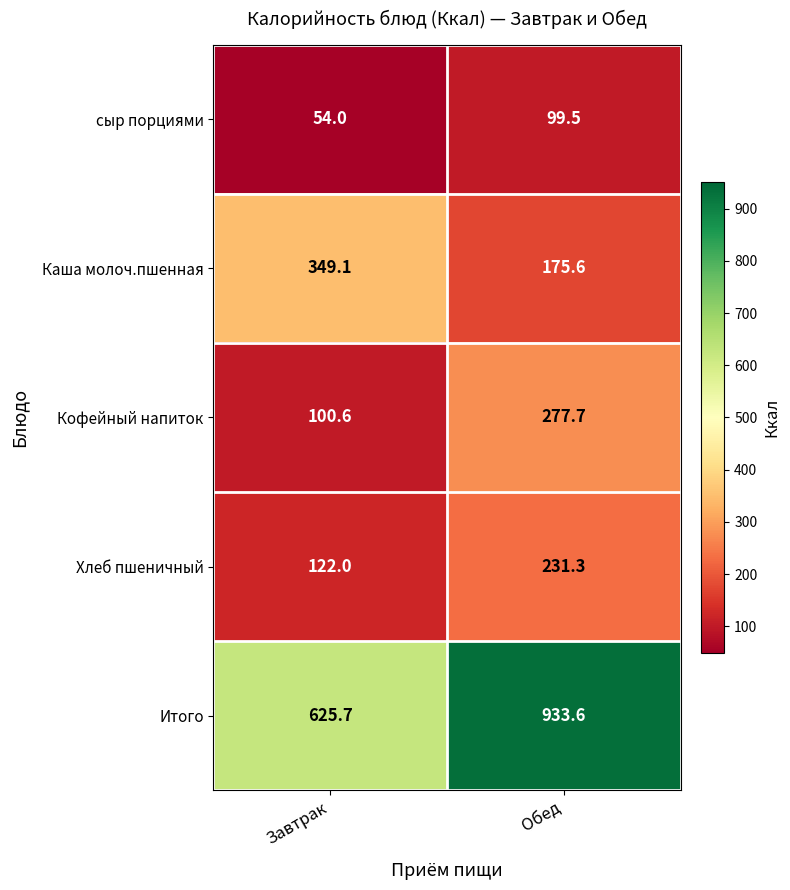

At which label does Итого first exceed 933?

Обед